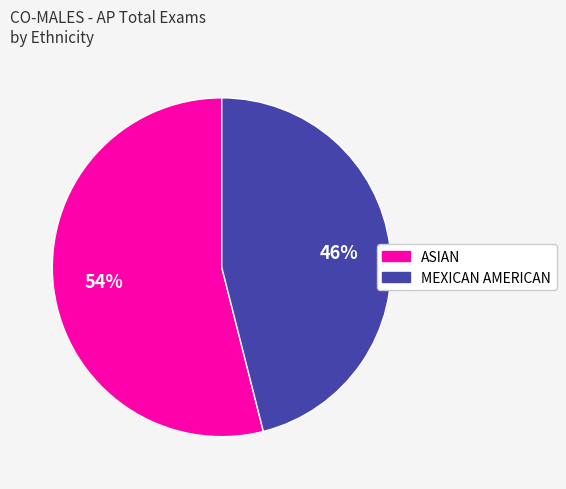

What is the smallest slice in the pie chart?

MEXICAN AMERICAN